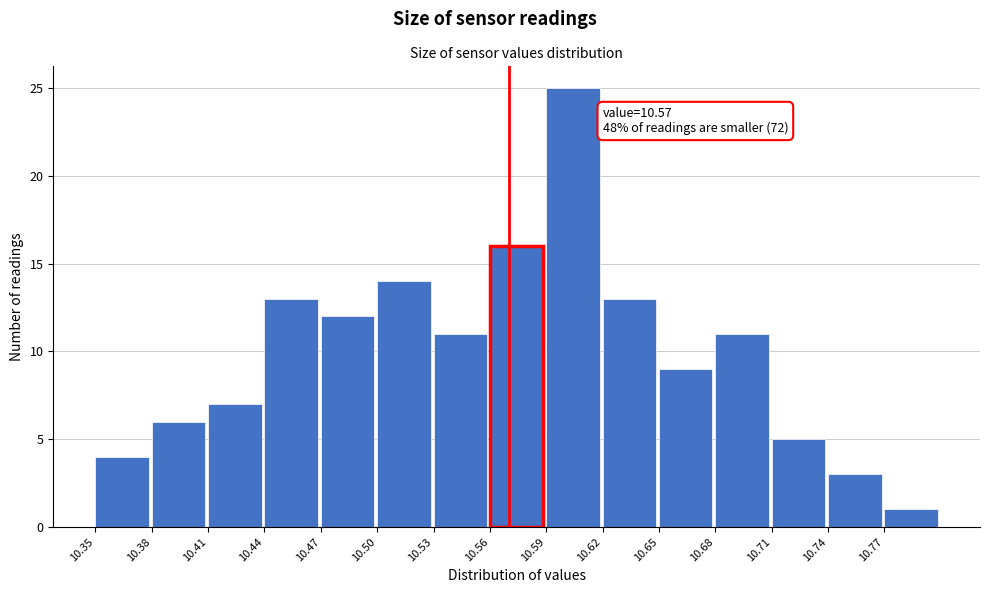

Which range on the x-axis has the tallest bar?

10.59 to 10.62